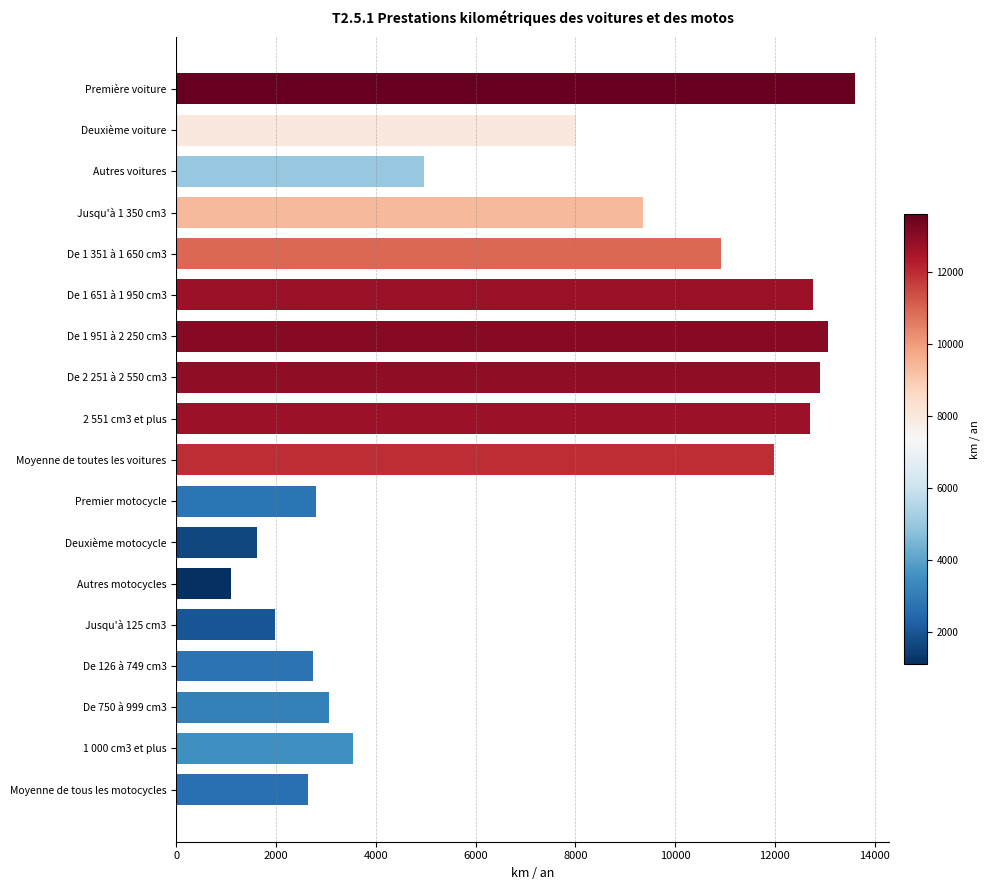

What is the difference between the maximum and minimum values?

12517.8